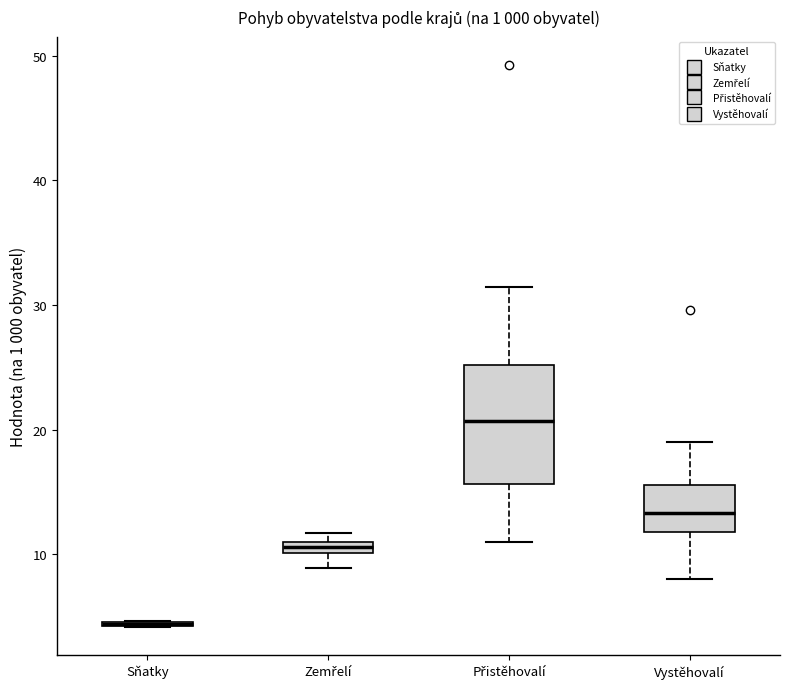

Where does the upper whisker of the box for Přistěhovalí end on the y-axis? The values are not printed on the chart, so give them approximately, as read against the axis.

31